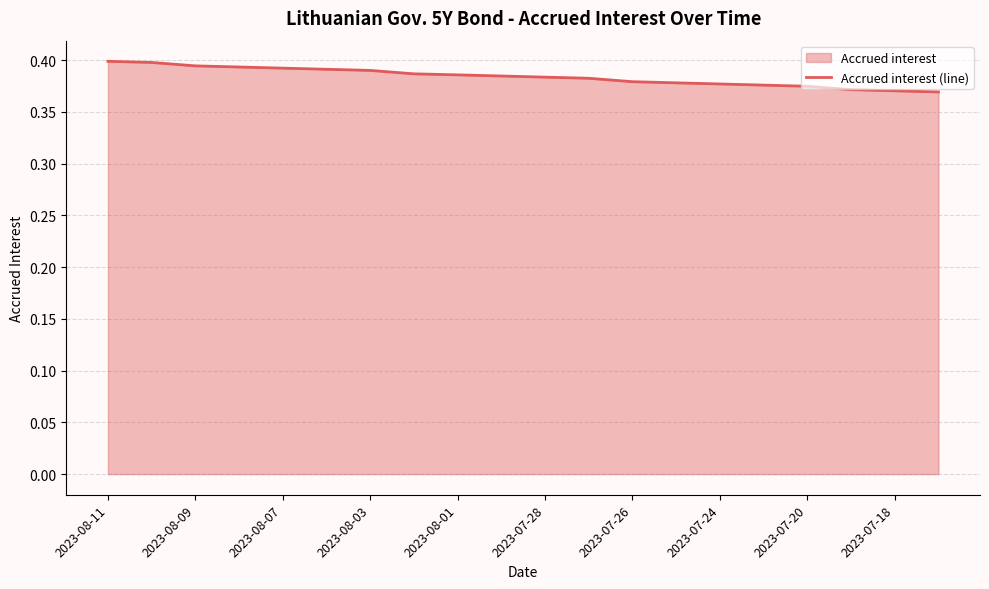

Is it true that the value at 2023-07-18 is 0.4?

True